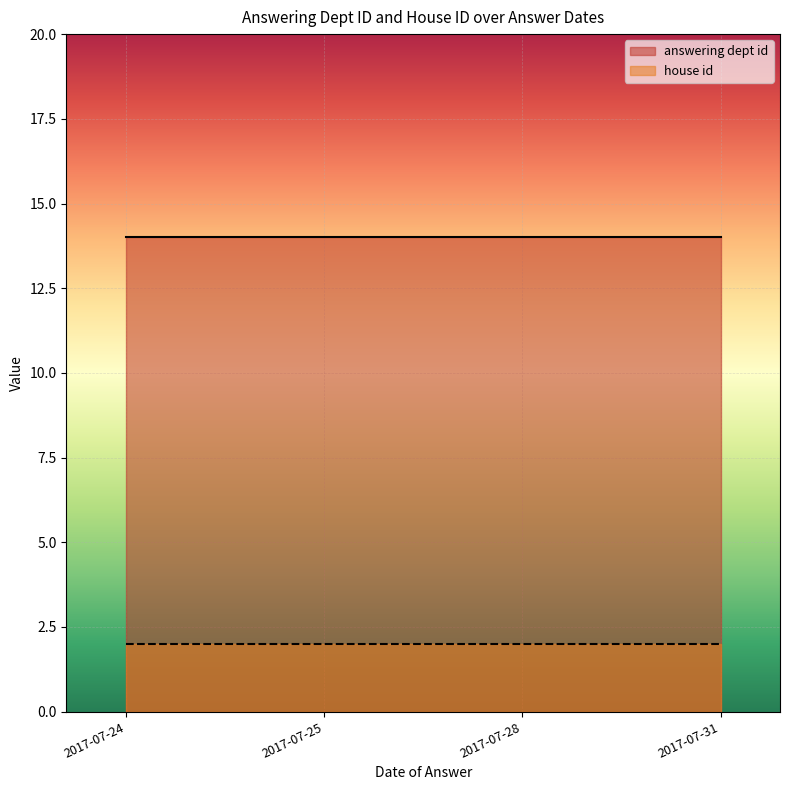

Reading right to left, list all the values displayed in this chart.

answering dept id: 14	14	14	14	14	14	14	14	14	14
house id: 2	2	2	2	2	2	2	2	2	2